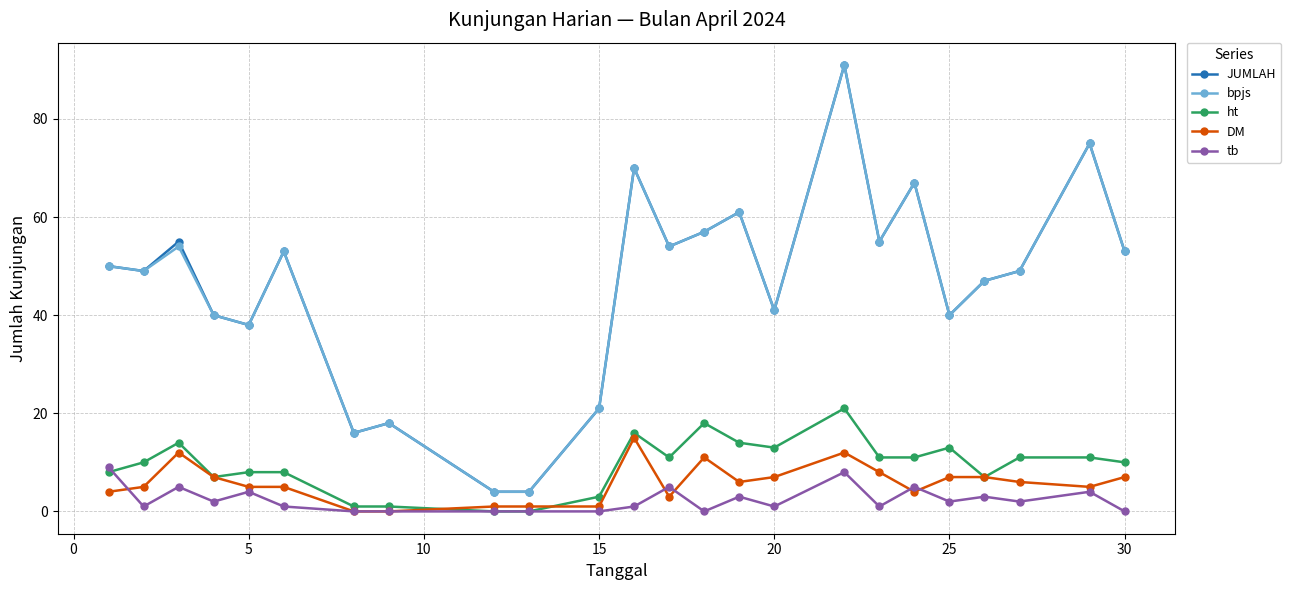

True or false: JUMLAH has more than 0 points higher than both neighbors.

True